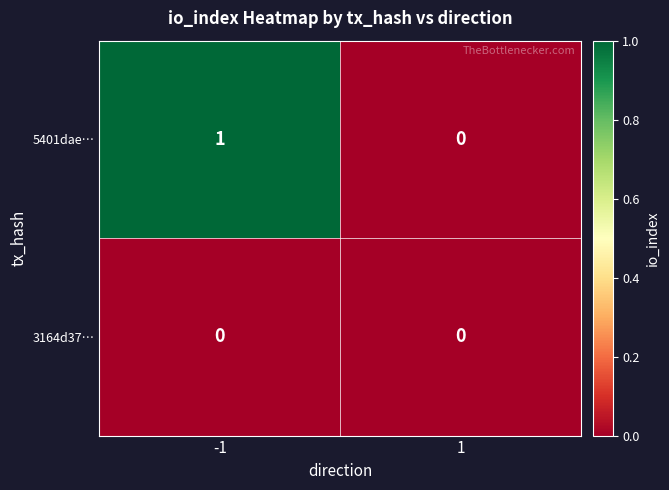

Reading left to right, what are all the values shown in this chart?

5401dae…: 1	0
3164d37…: 0	0